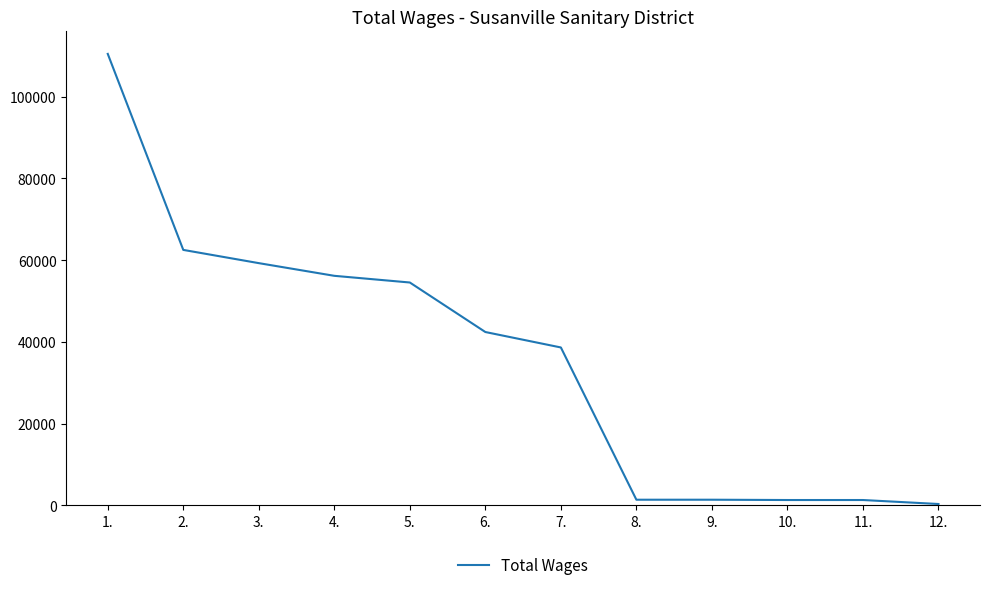

What is the ratio of the value at 3. to the value at 6.?

1.4